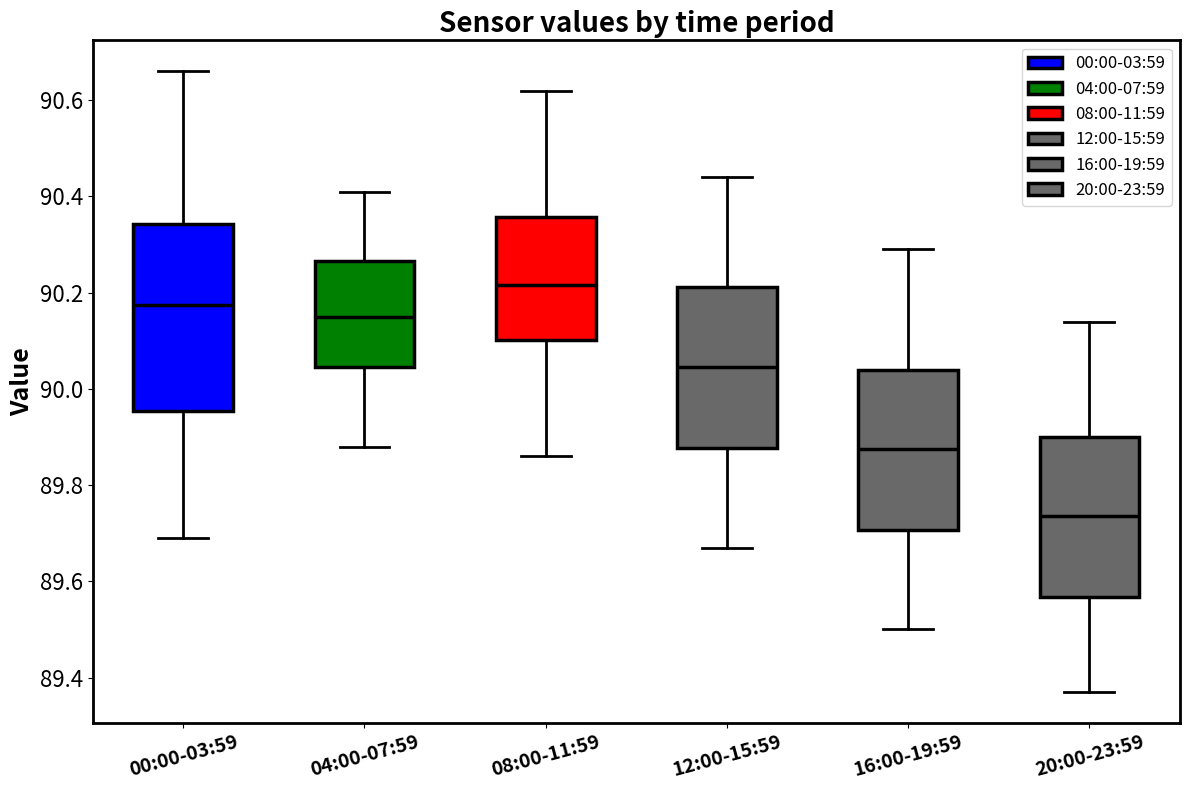

Reading left to right, read every box against the y-axis: the position of its median line, the range the box covers, and the ends of its whiskers. The values are not printed on the chart, so give them approximately, as read against the axis.

00:00-03:59: median 90.18, box 89.96 to 90.34, whiskers 89.70 to 90.66
04:00-07:59: median 90.16, box 90.04 to 90.26, whiskers 89.88 to 90.42
08:00-11:59: median 90.22, box 90.10 to 90.36, whiskers 89.86 to 90.62
12:00-15:59: median 90.04, box 89.88 to 90.22, whiskers 89.68 to 90.44
16:00-19:59: median 89.88, box 89.70 to 90.04, whiskers 89.50 to 90.30
20:00-23:59: median 89.74, box 89.56 to 89.90, whiskers 89.38 to 90.14